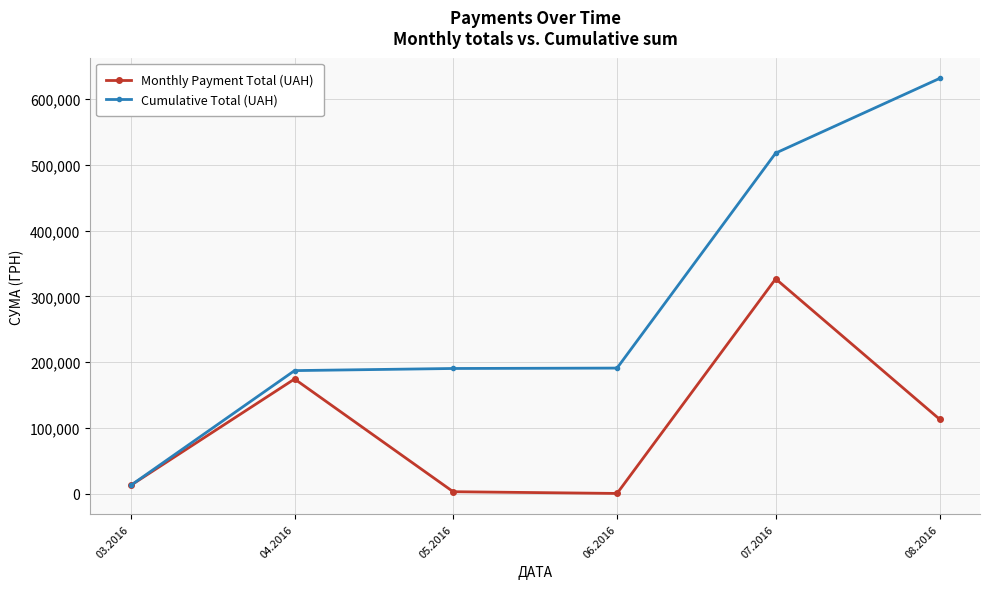

What is the minimum value shown in the chart?

600.0